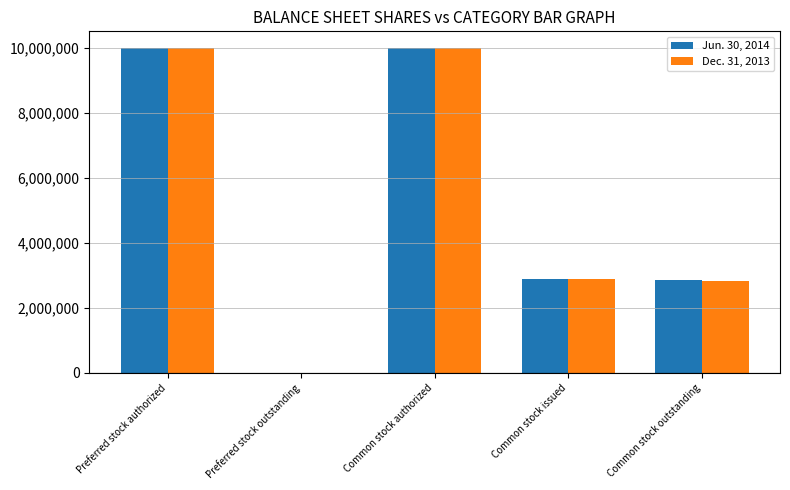

What is the sum of all Dec. 31, 2013 values?

25738366